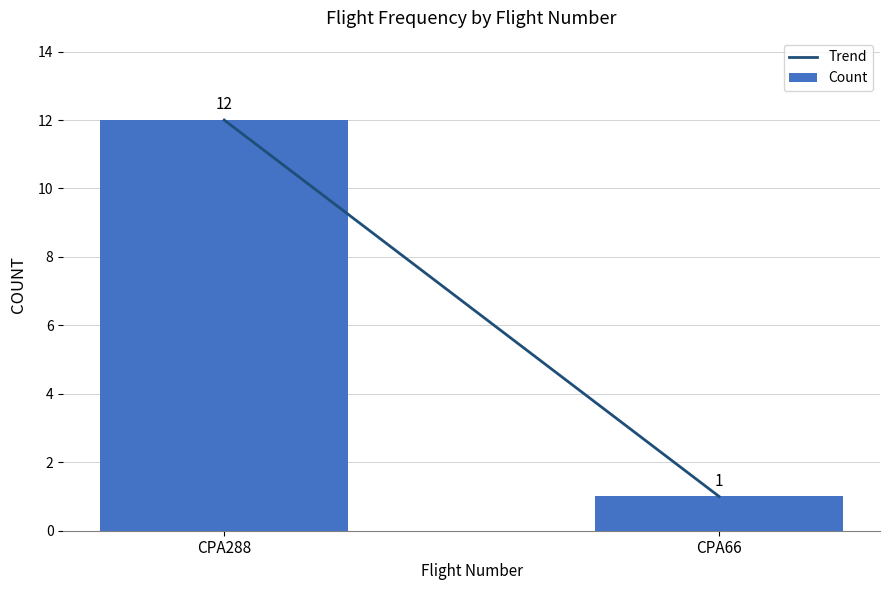

What is the difference between the maximum and minimum values in the Count series?

11